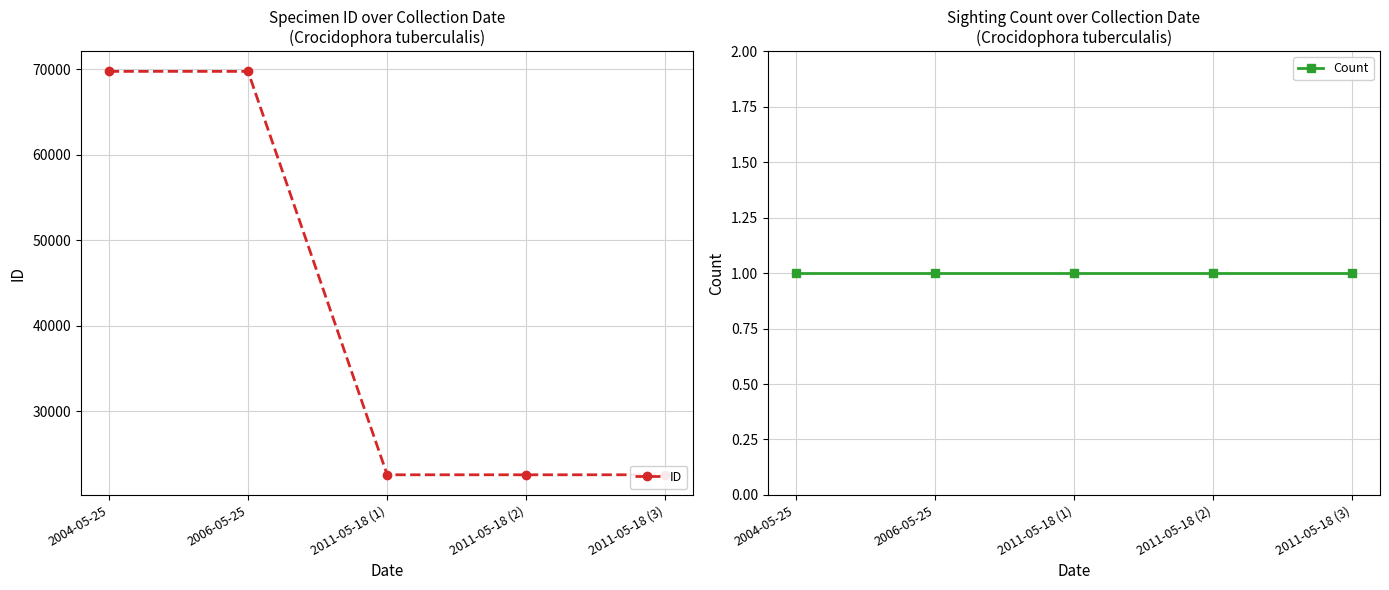

What is the value of the Count point at the 2nd from the left?

1